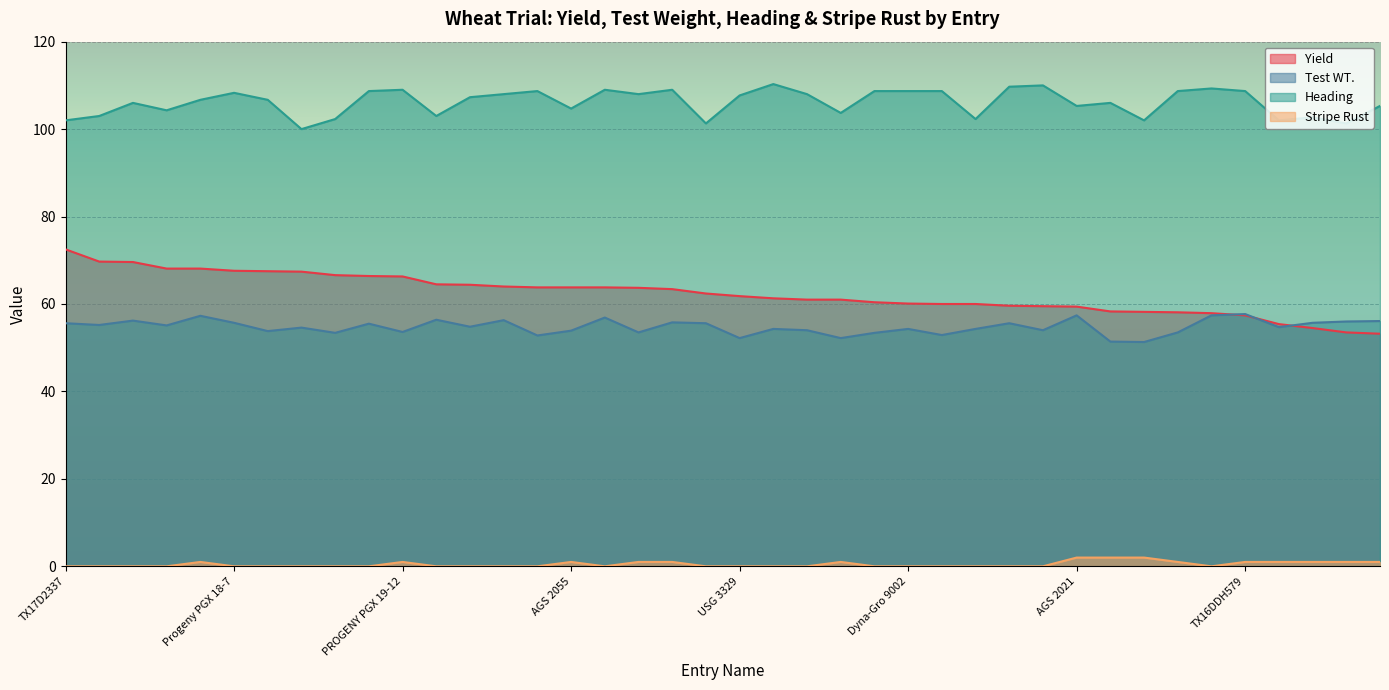

True or false: Heading and Stripe Rust intersect in this chart.

False